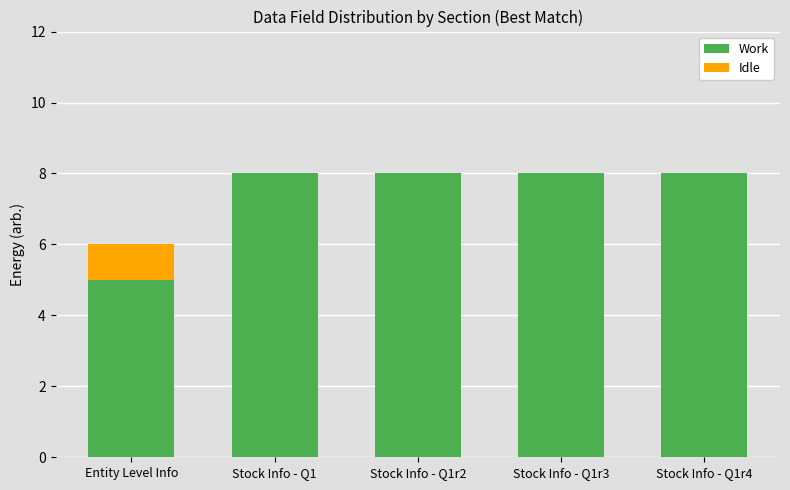

What is the maximum value for Work?

8